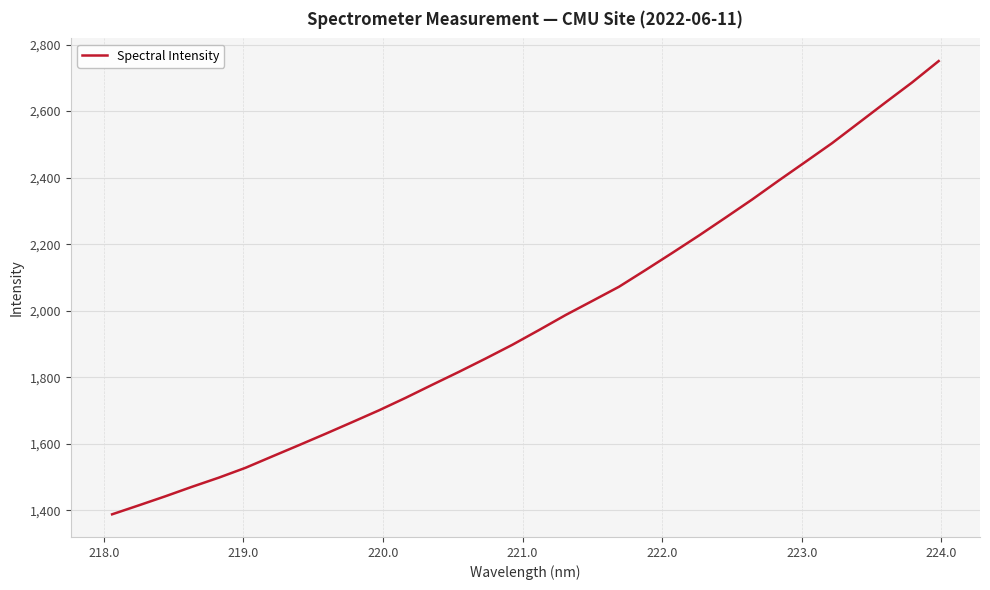

What is the difference between the maximum and minimum values?

1362.0